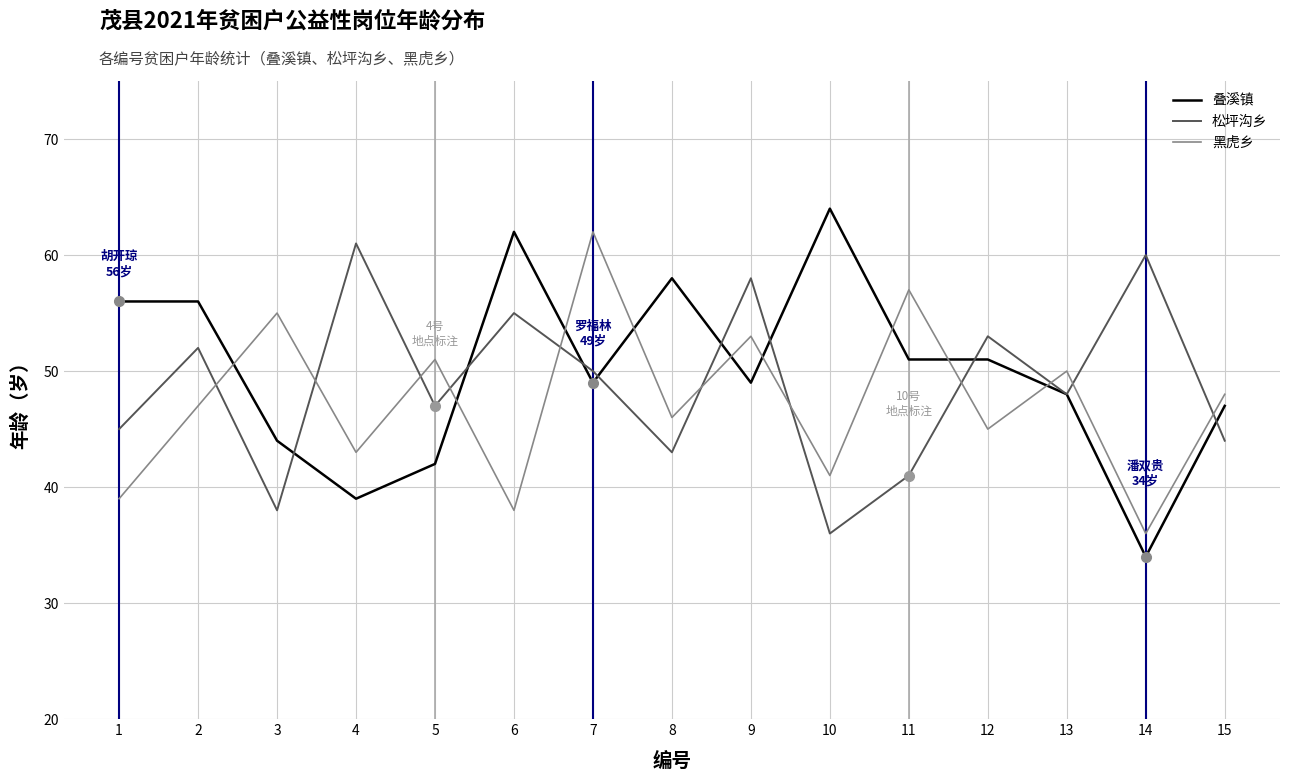

Is it true that 松坪沟乡 equals 44 at 15?

True